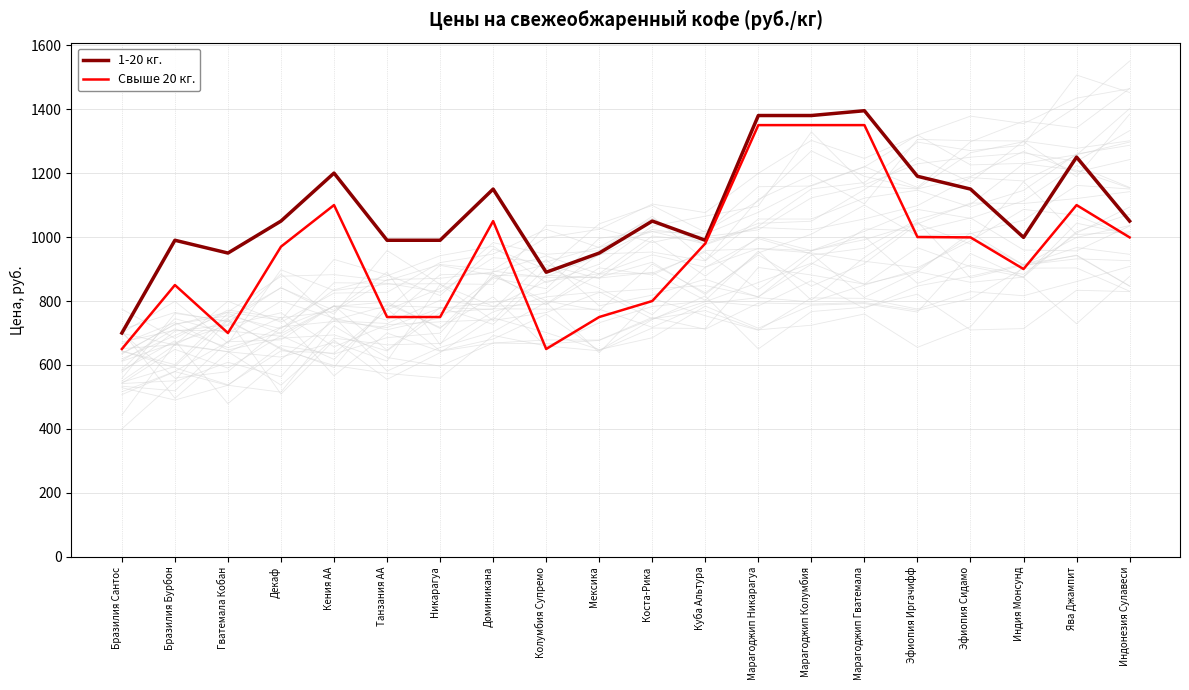

What is the approximate value of 1-20 кг. at Ява Джампит, to the nearest 10?

1250